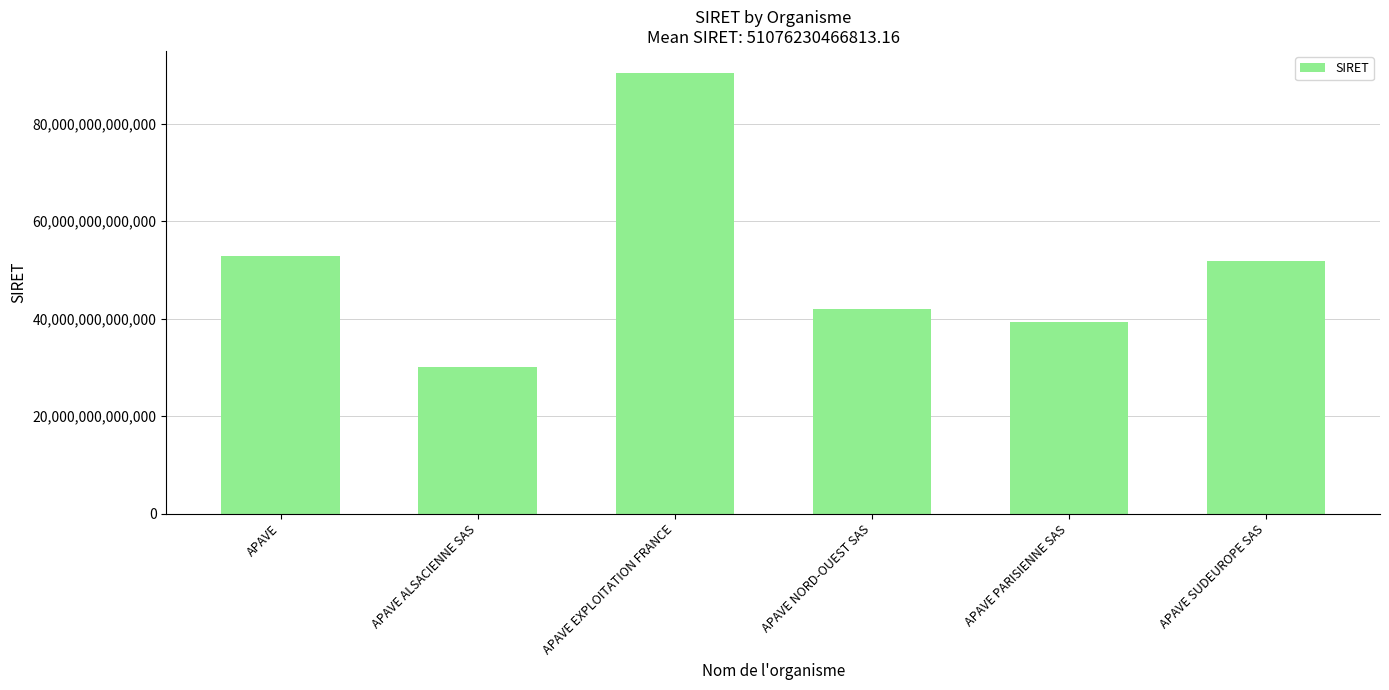

Count the number of categories in the chart.

6